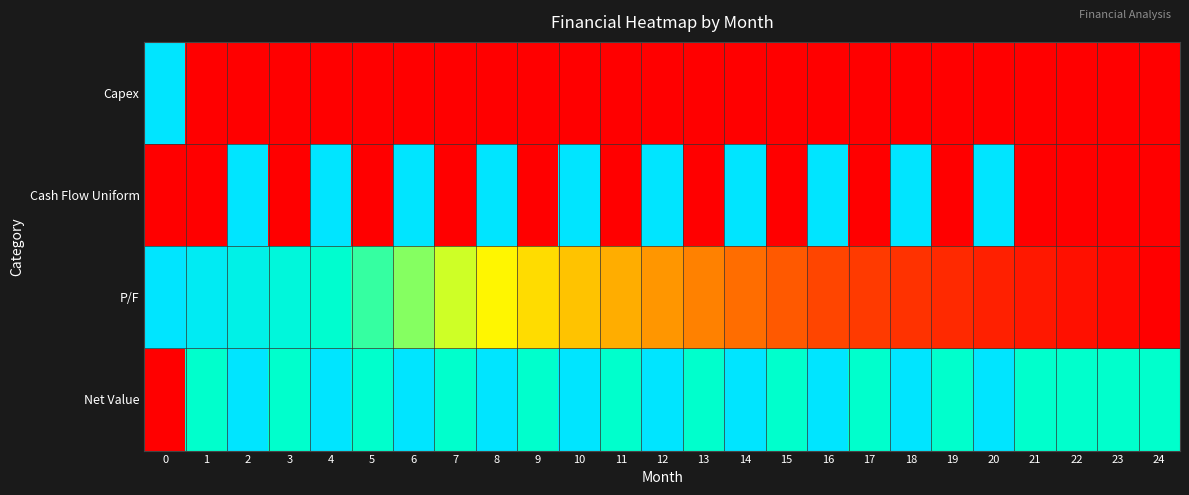

What is the total value across all series at 12?

2.5